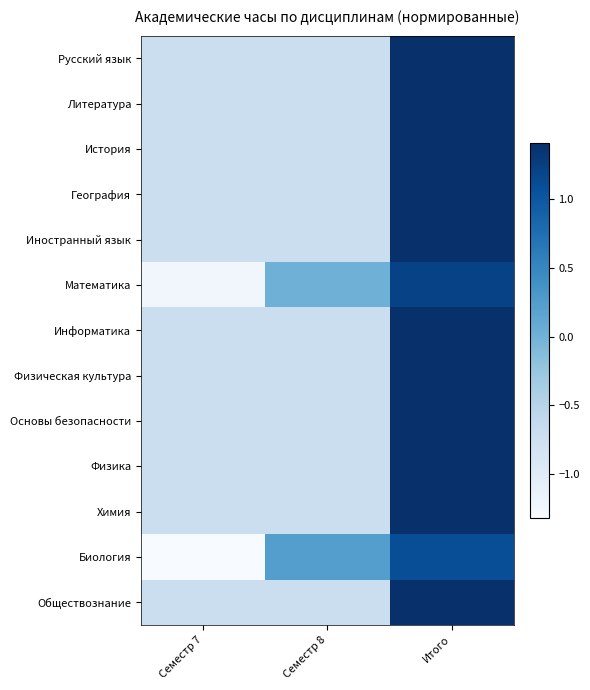

At which category is the sum across all series the highest?

Итого